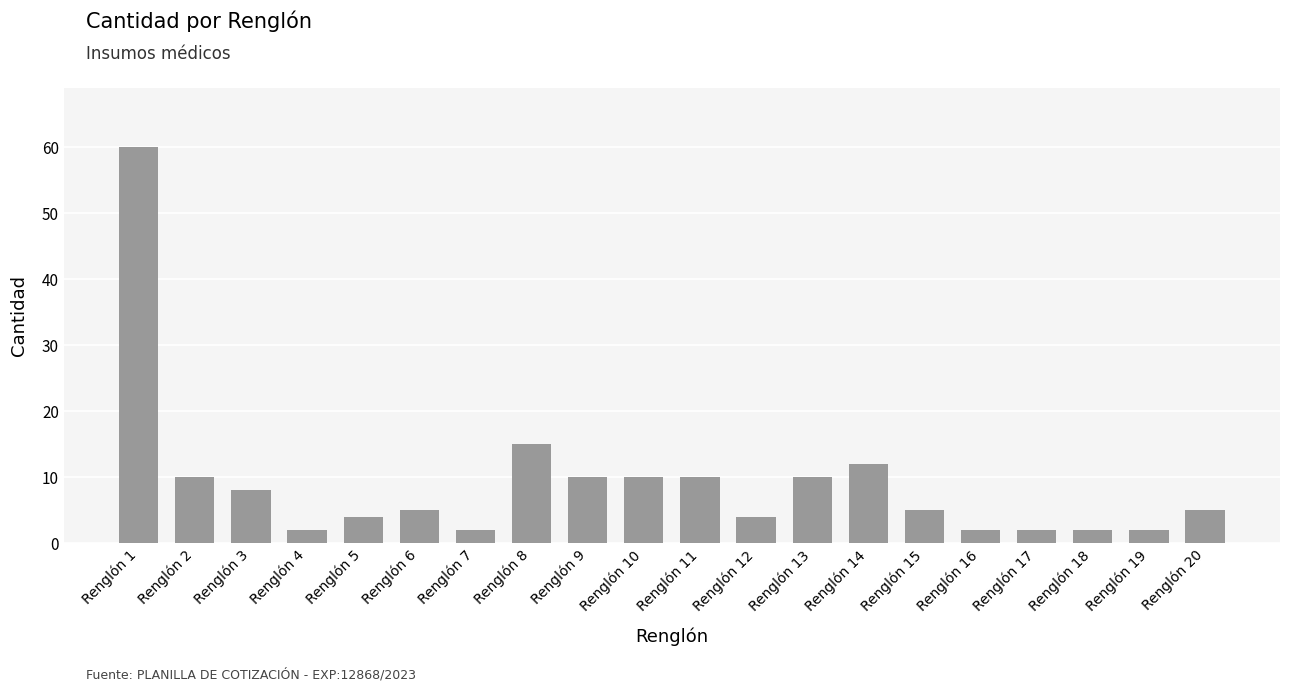

Are the bars horizontal?

No